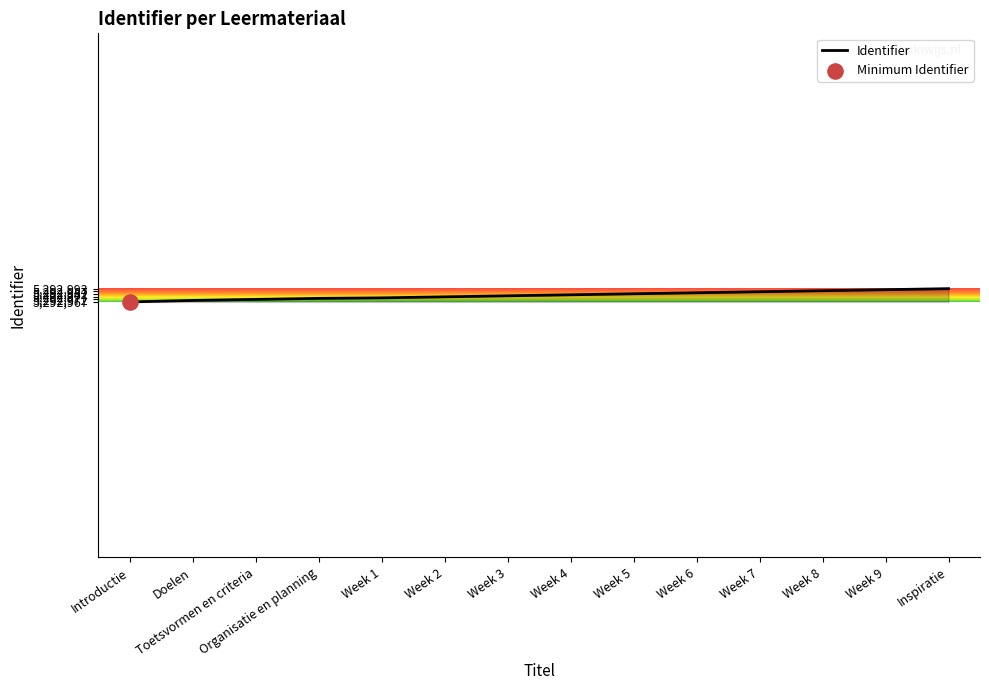

Approximately how many times larger is the value at Week 4 compared to Organisatie en planning?

1.0